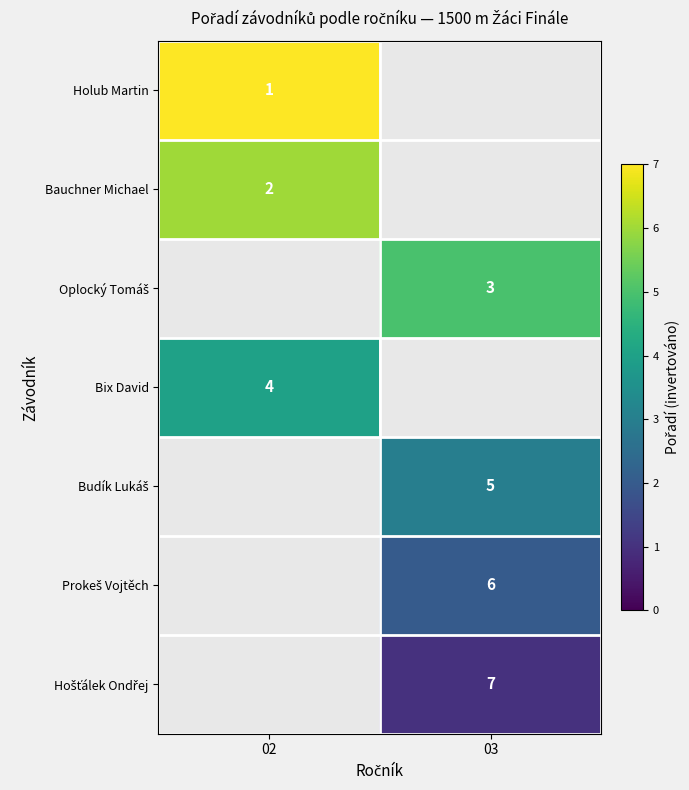

True or false: Bix David has a value of 4.0 at 02.

True